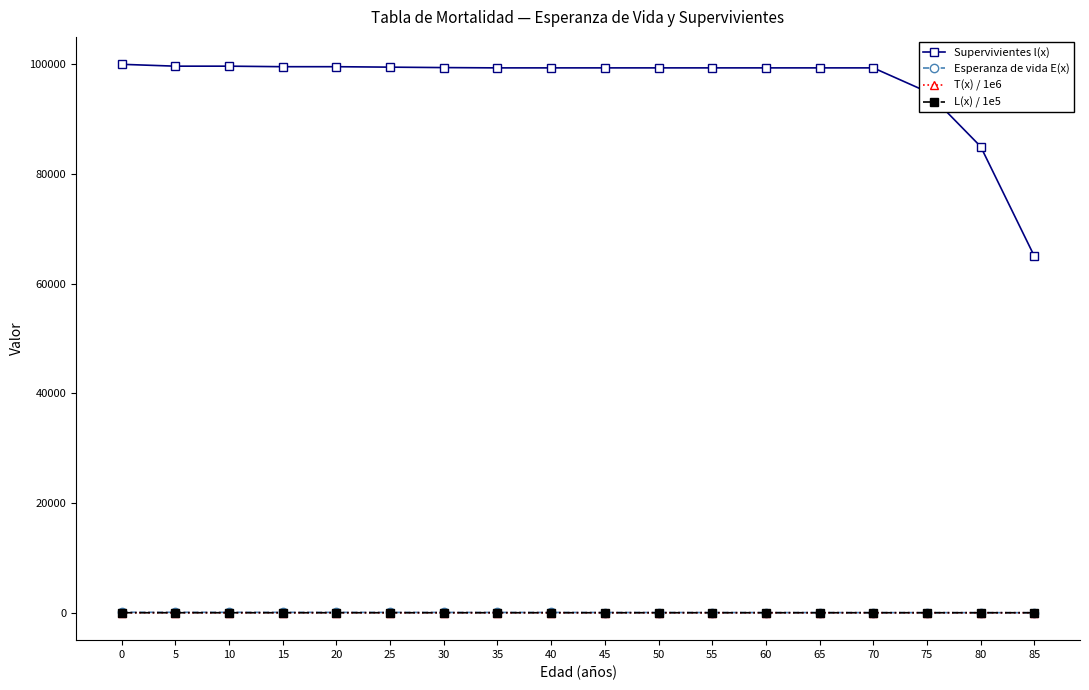

Is it true that L(x) / 1e5 equals 1.0 at 40?

True